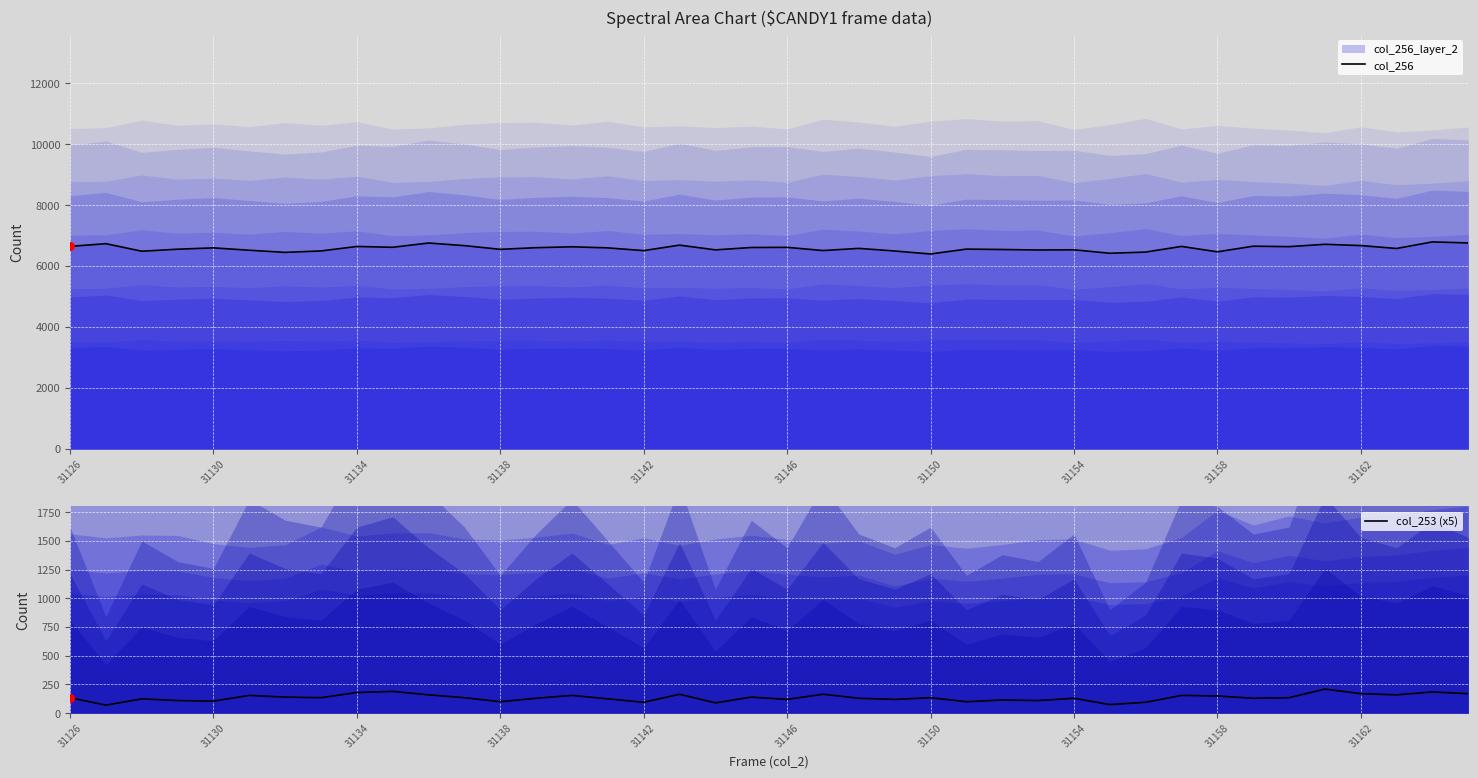

Is the value of col_253 (x5) at 38 greater than the value of col_256 at 30?

No